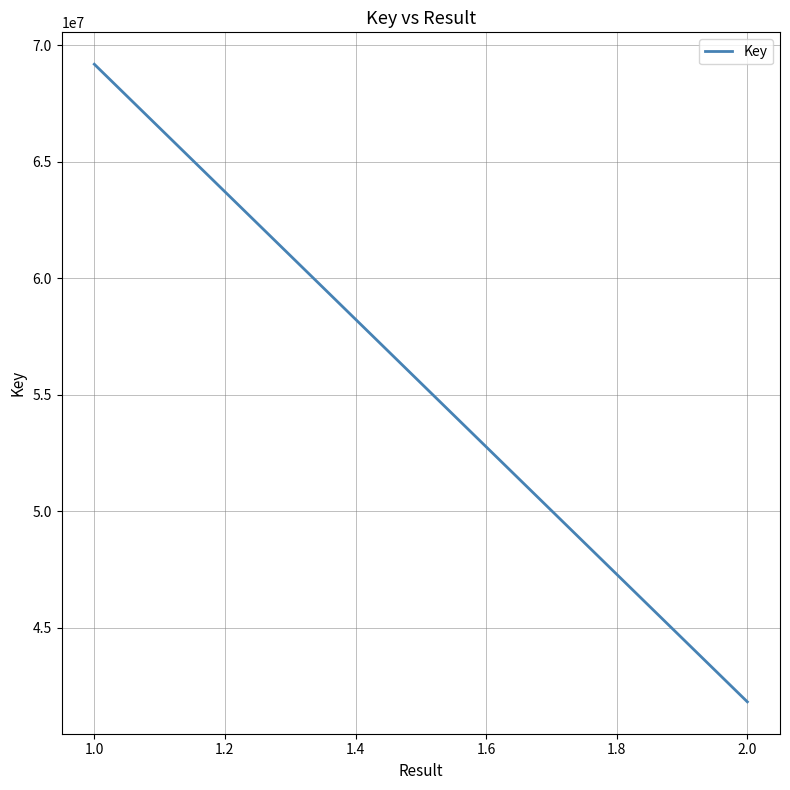

How many values are between 41828303 and 69183501?

2